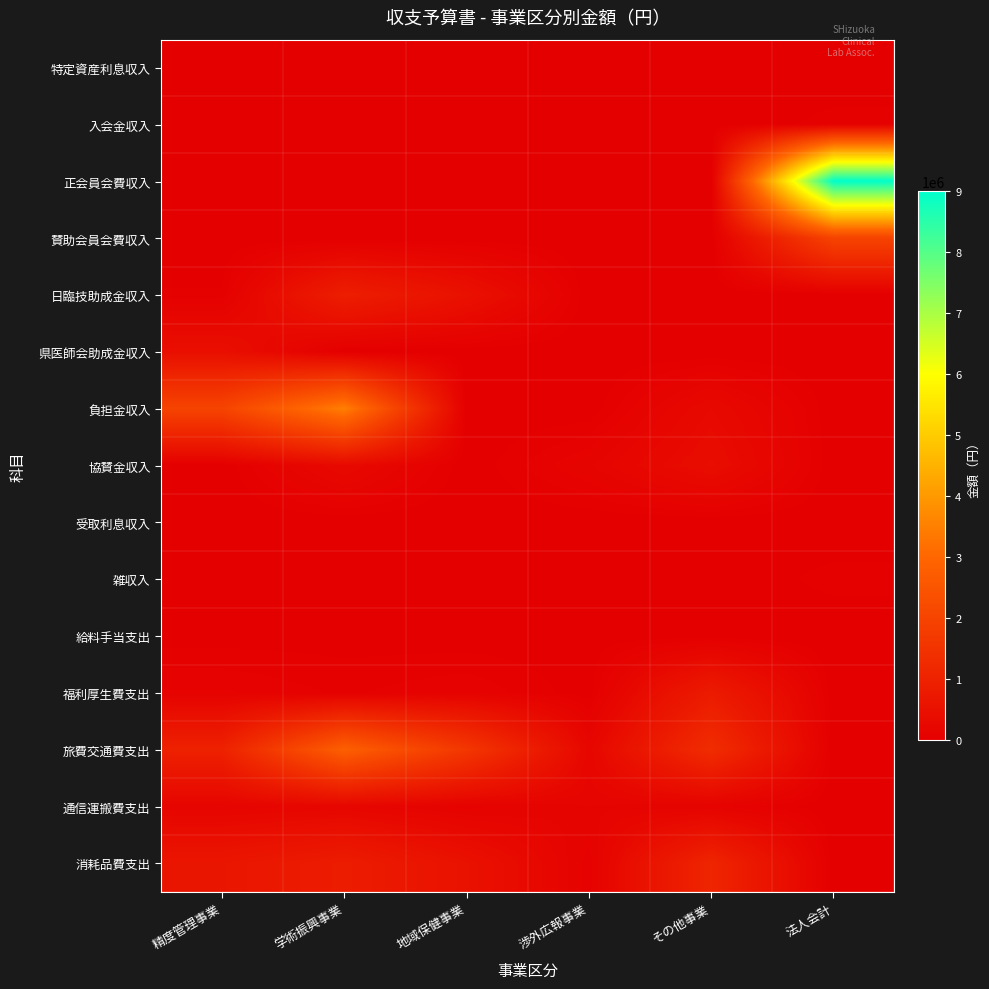

Which series has the widest spread of values?

正会員会費収入